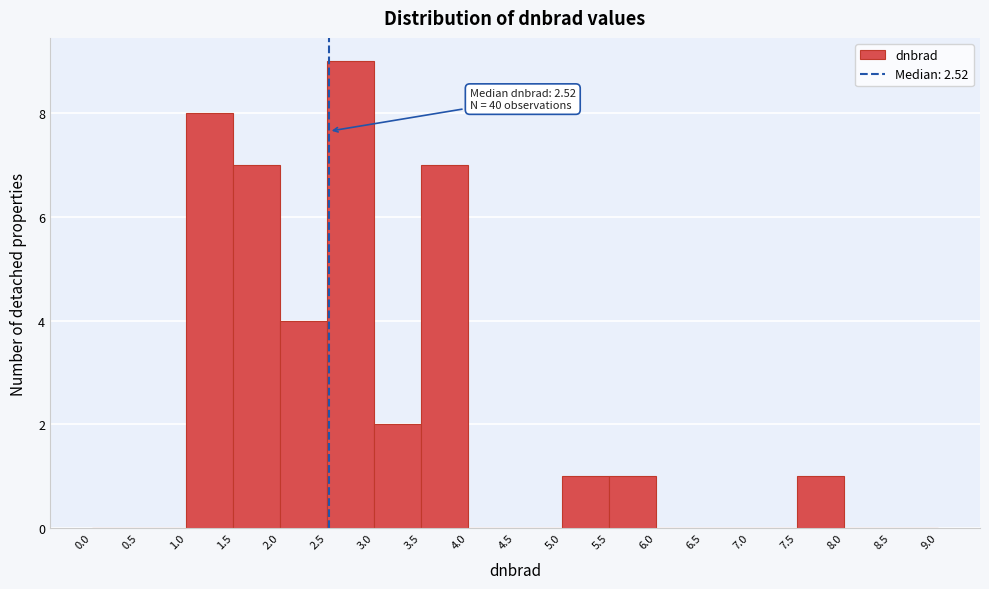

Over which range of the x-axis is the bar tallest?

2.5 to 3.0